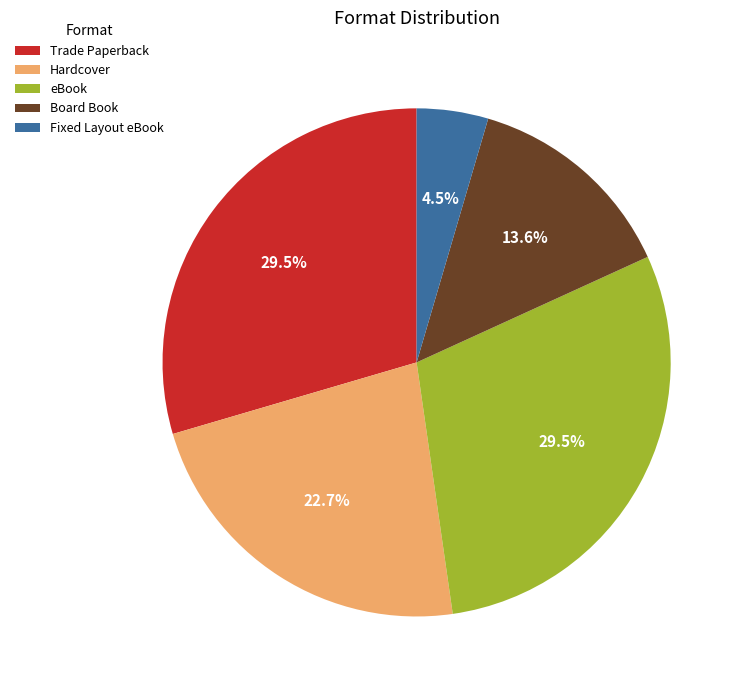

To the nearest percent, what is the average slice percentage?

20%